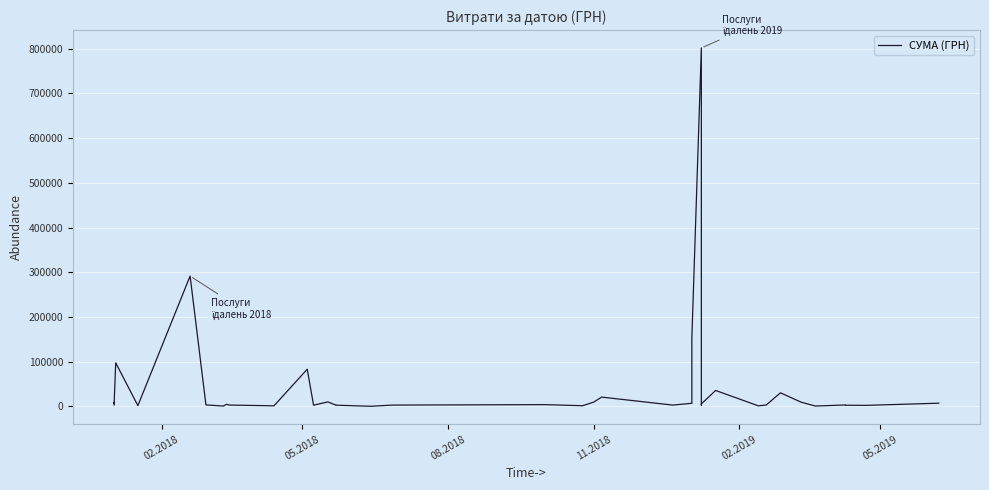

What is the label of the 35th point from the right?

05.2019